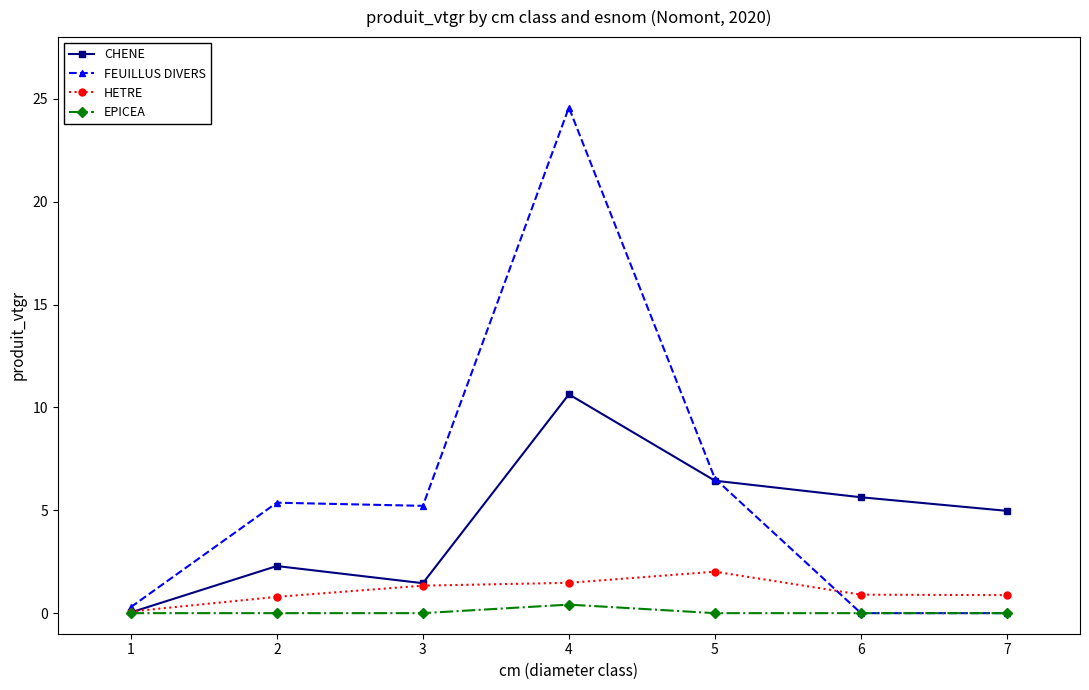

Which category has the highest value across all series?

4